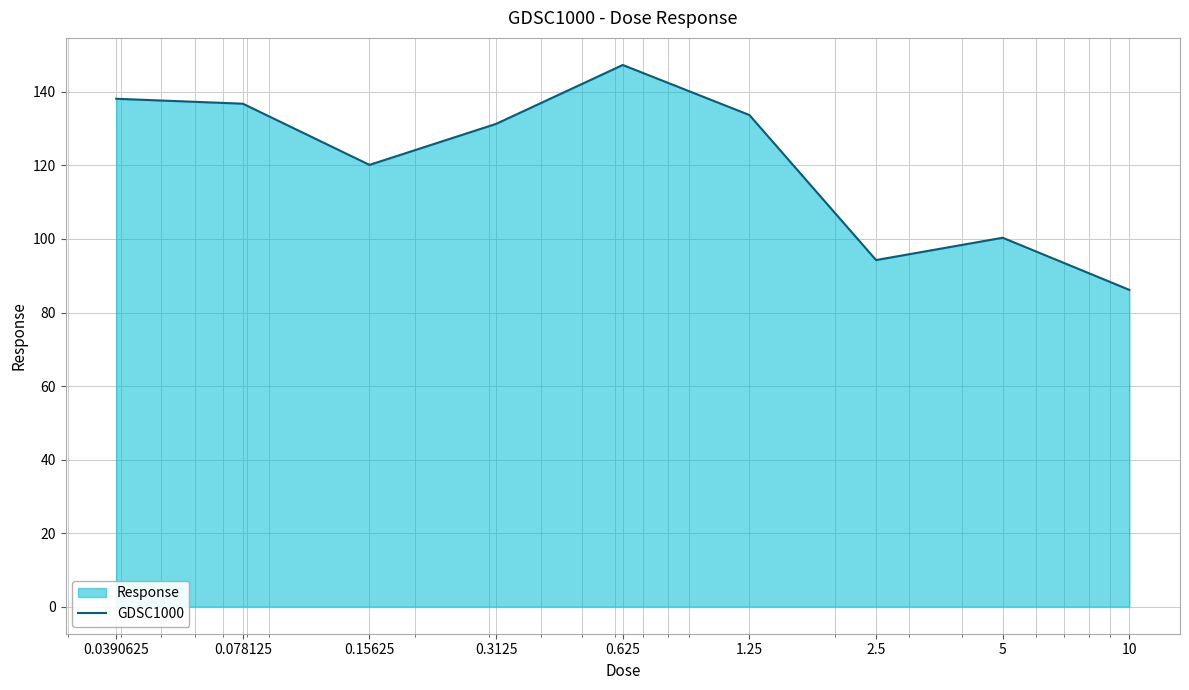

List the labels in order of value, largest first.

0.625, 0.0390625, 0.078125, 1.25, 0.3125, 0.15625, 5, 2.5, 10